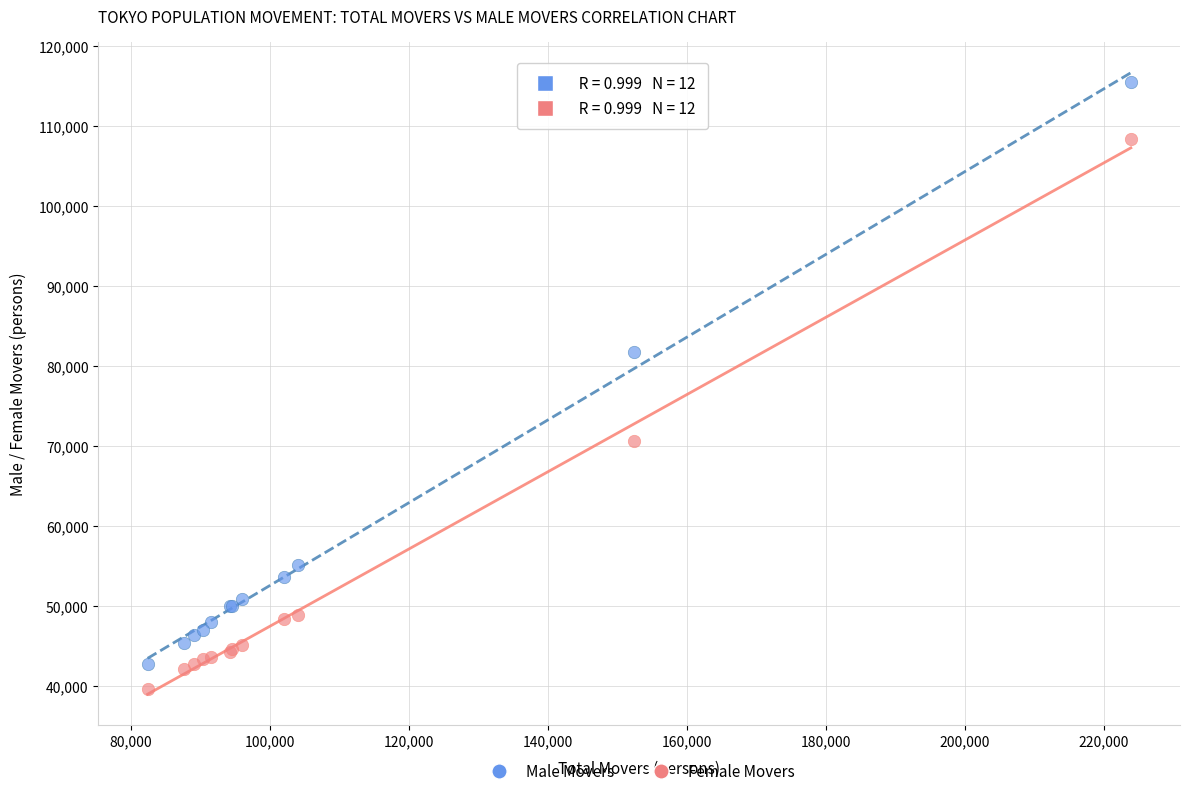

What is the X range (max minus min) for the scatter plot?

141439